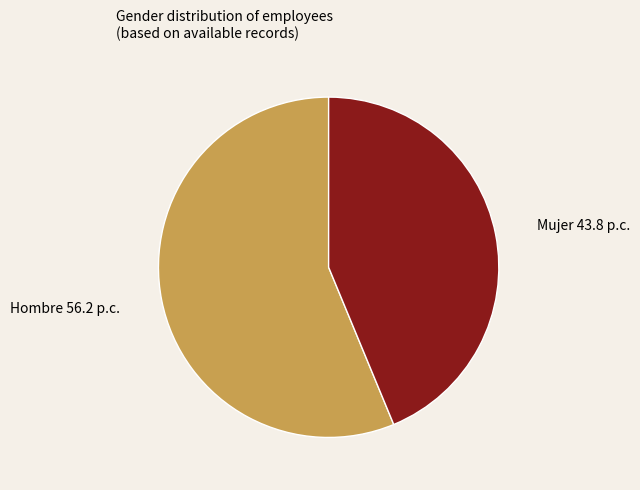

Is there any slice that represents more than half of the pie?

Yes